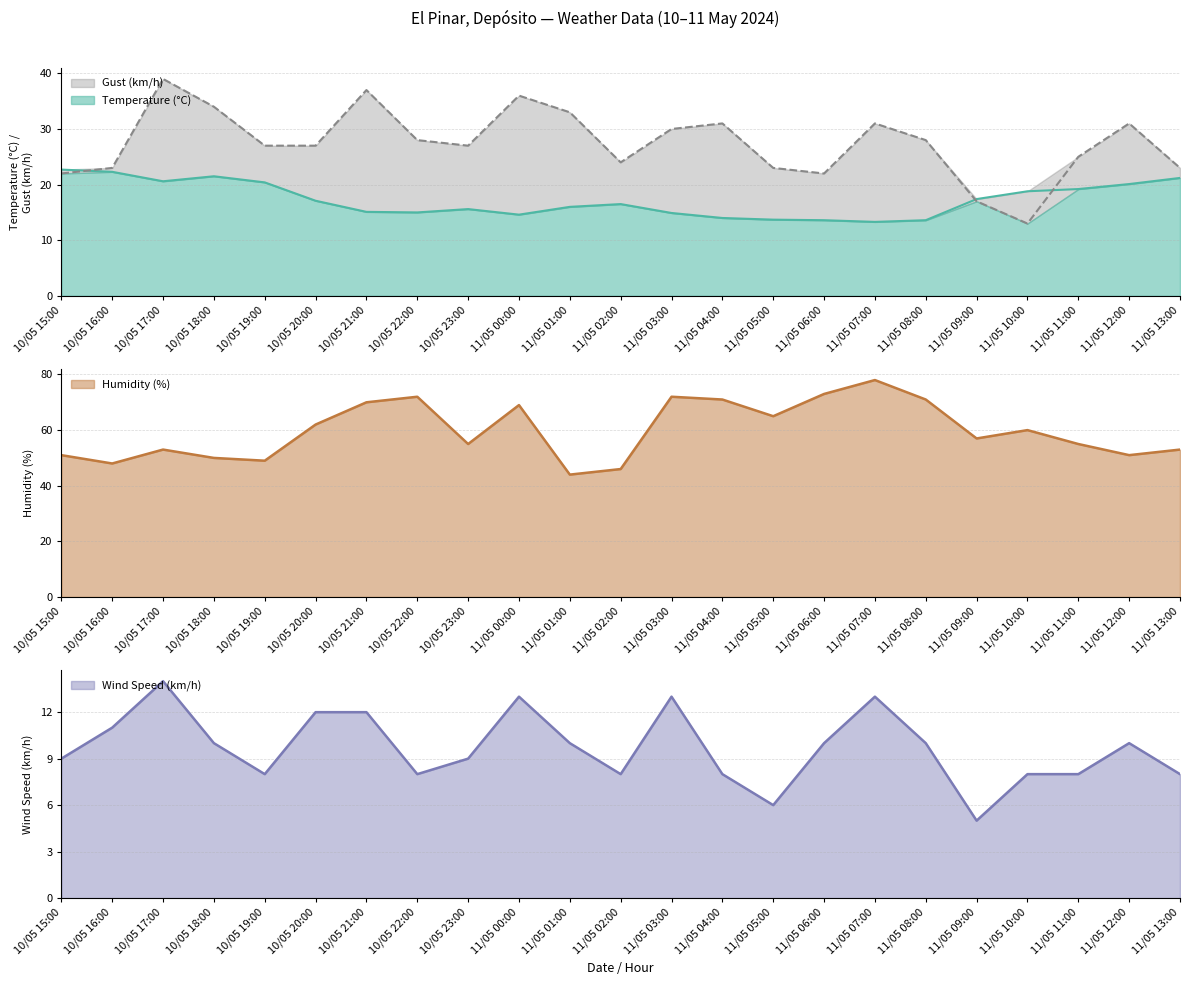

What is the approximate value of Temperature (°C) at 11/05 04:00?

14.0